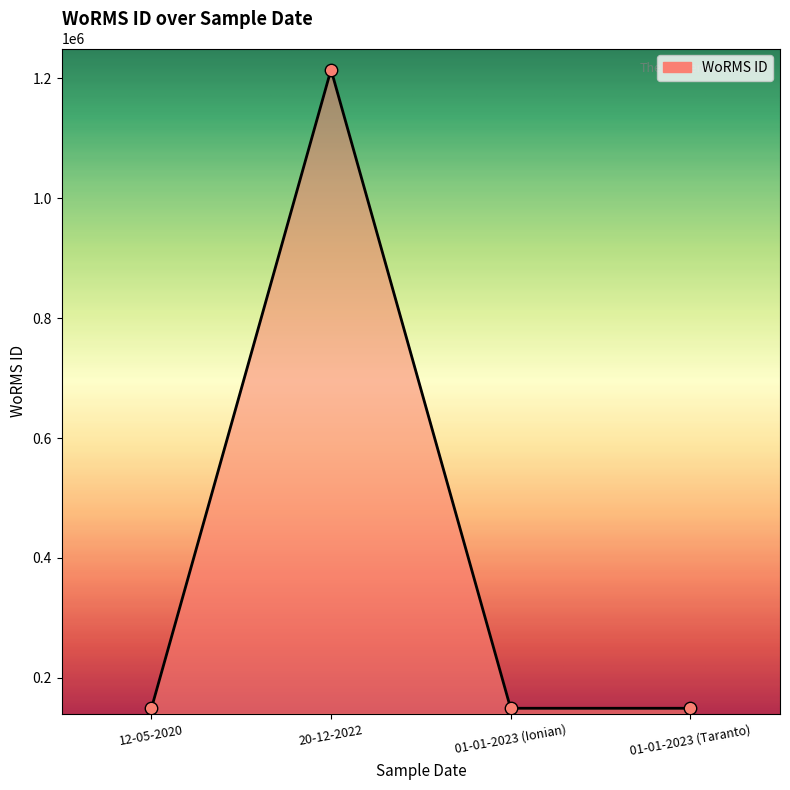

Approximately how many times larger is the value at 01-01-2023 (Ionian) compared to 20-12-2022?

0.1